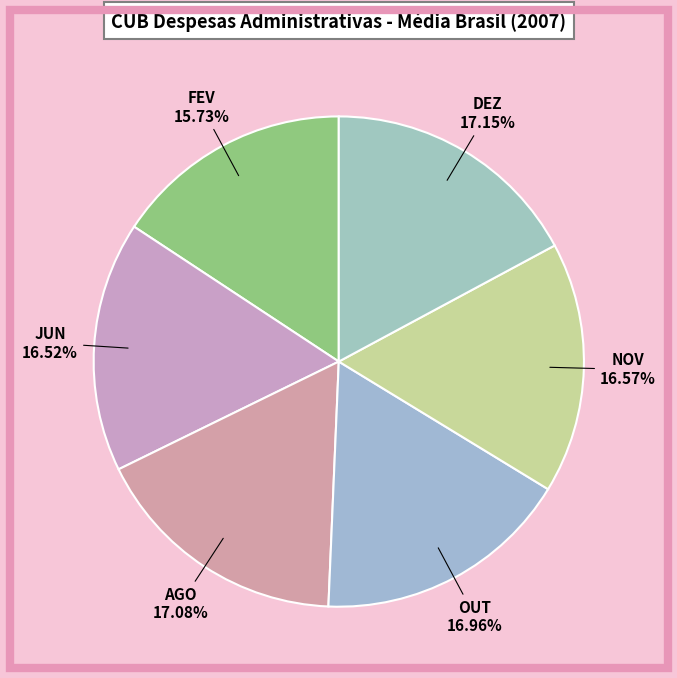

How many slices are in this pie chart?

6